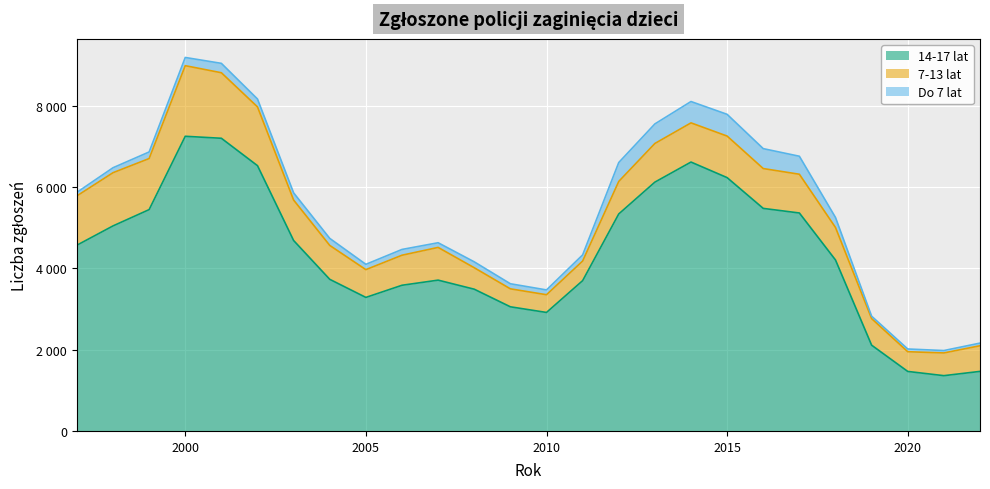

What are all the series names shown in the legend?

14-17 lat, 7-13 lat, Do 7 lat